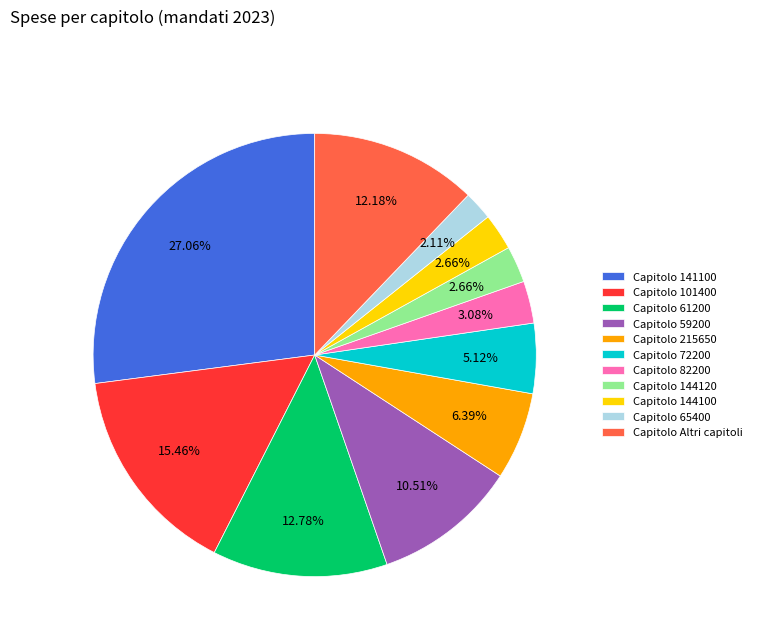

Does Capitolo Altri capitoli account for over 50% of the chart?

No